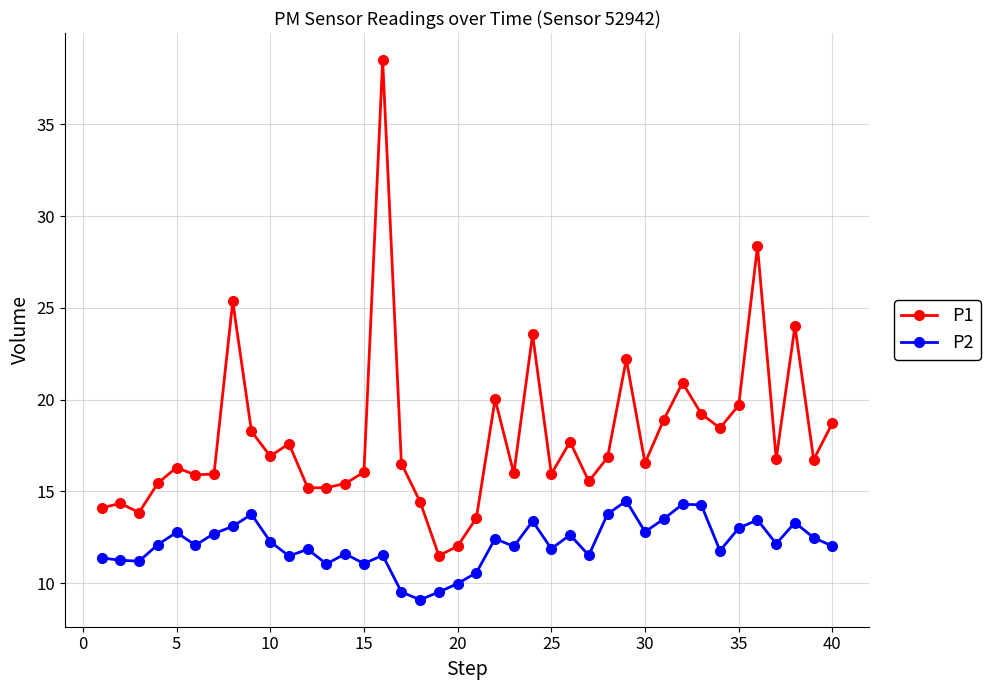

Which series has the largest total across all categories?

P1